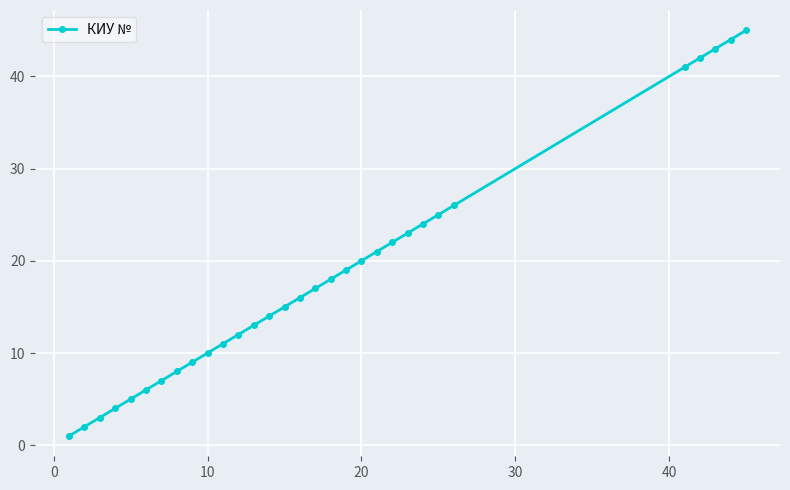

What is the value of the 11th point from the left?

11